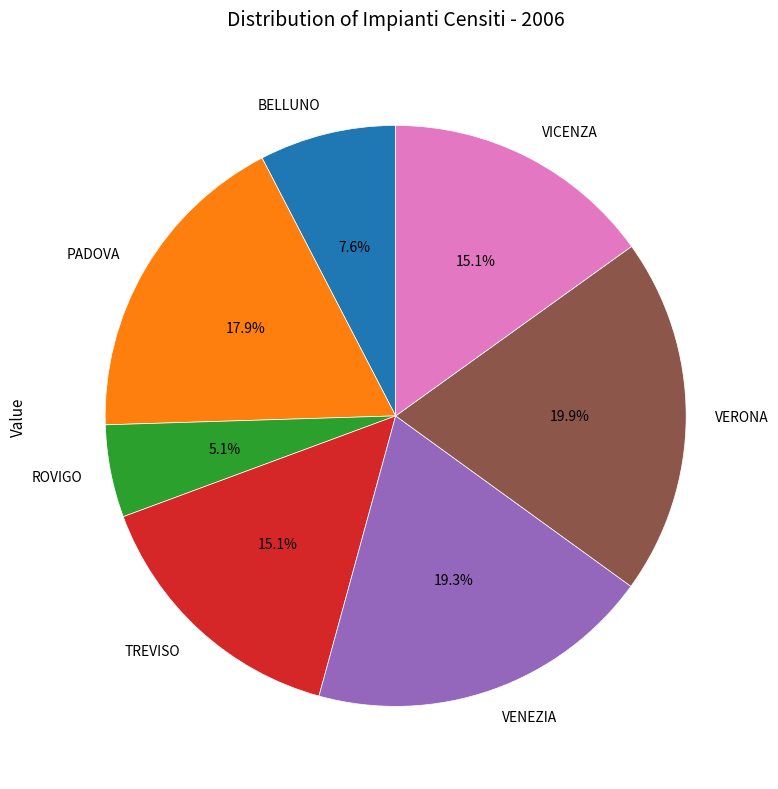

Which has a higher value, VERONA or BELLUNO?

VERONA